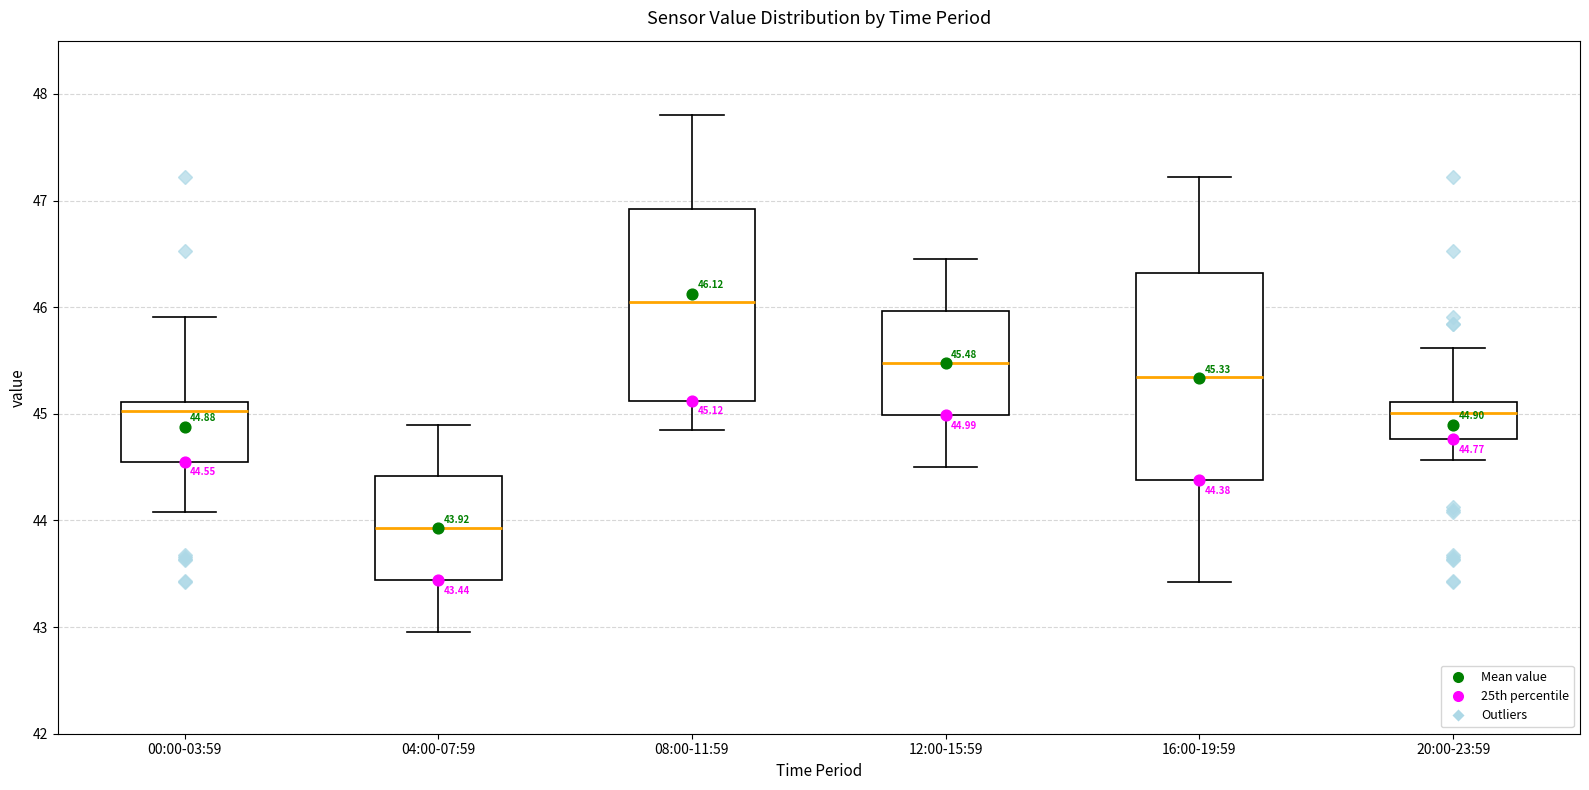

Which box's median line is the lowest?

04:00-07:59